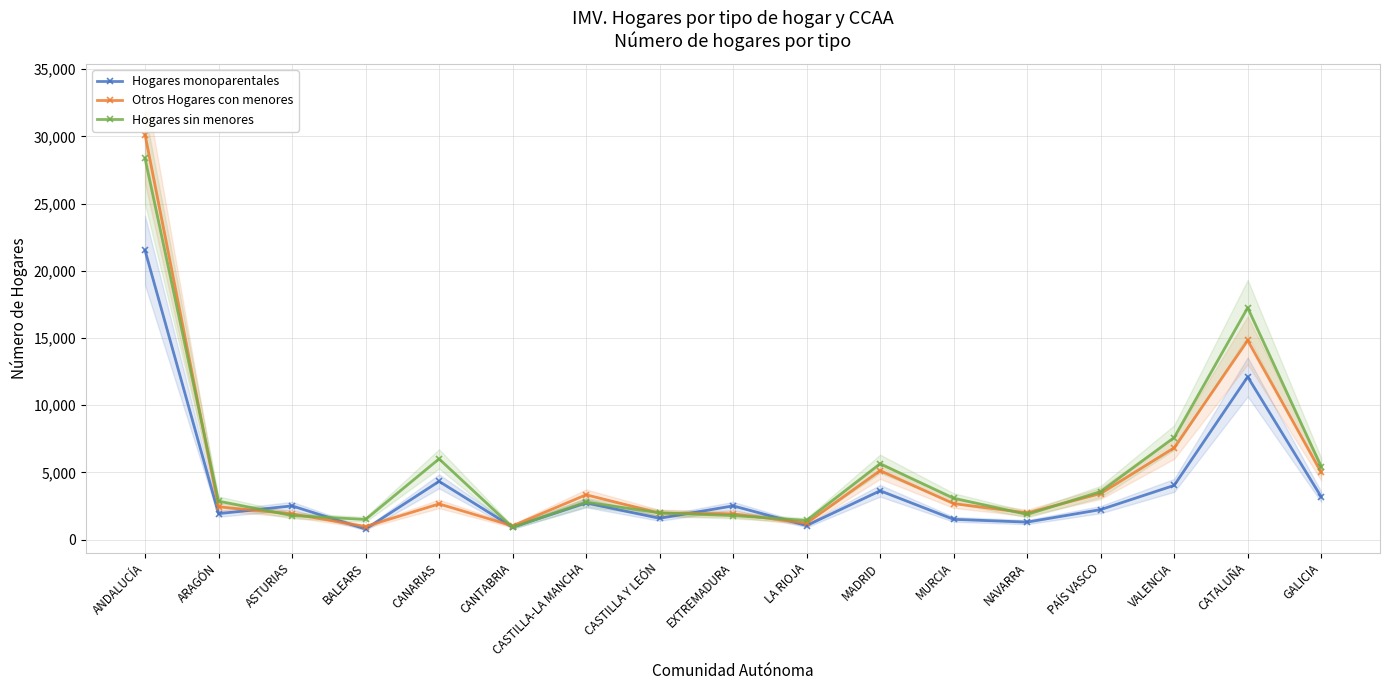

What is the spread (max minus min) of values at CATALUÑA?

5141